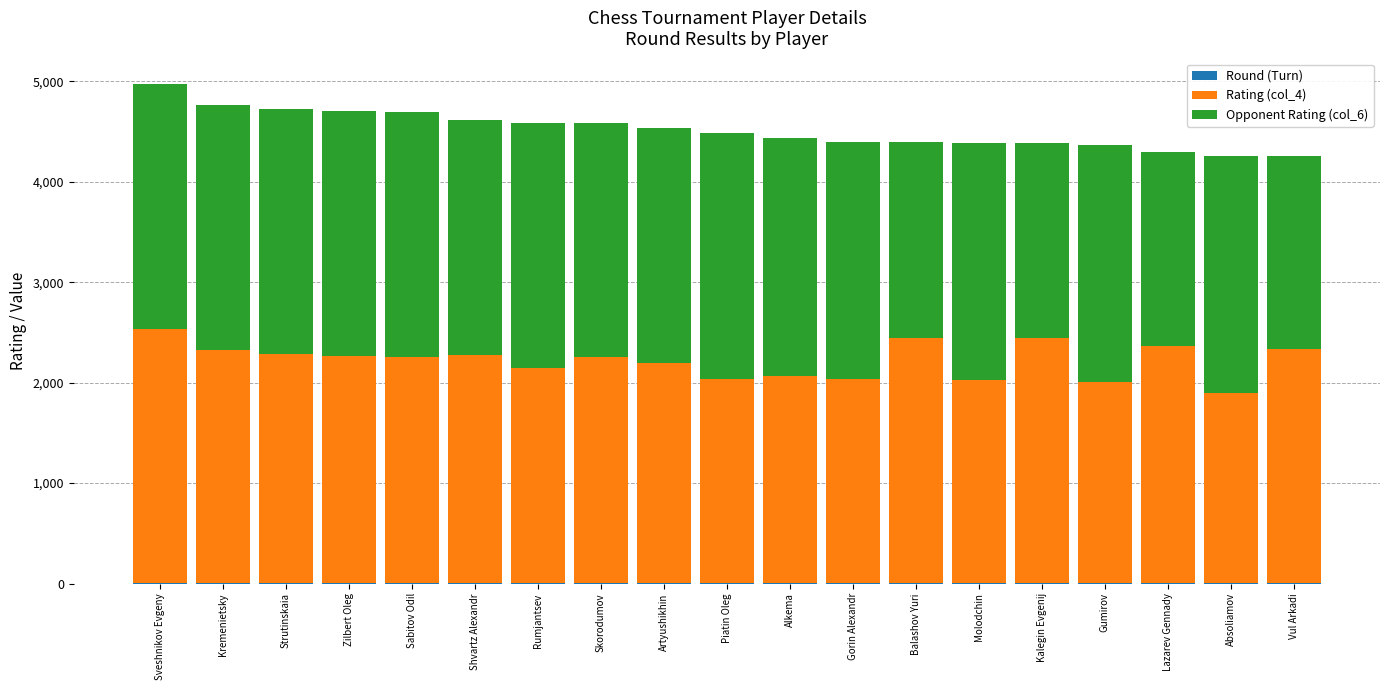

At Kalegin Evgenij, list the series in order from largest to smallest.

Rating (col_4), Opponent Rating (col_6), Round (Turn)